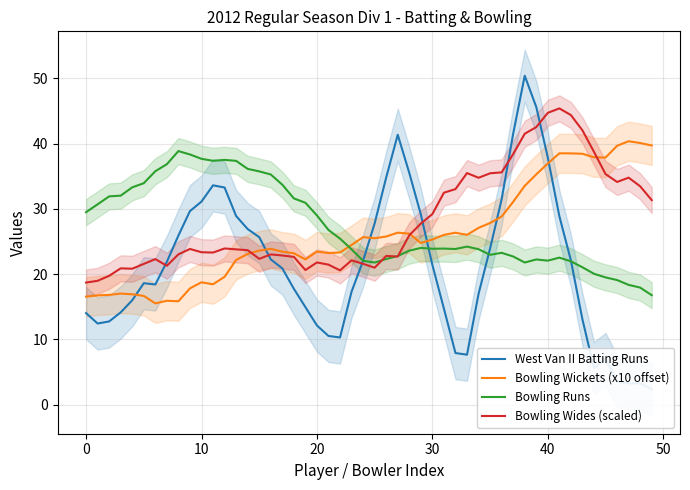

Is it true that Bowling Wides (scaled) equals 18.7 at 0?

True